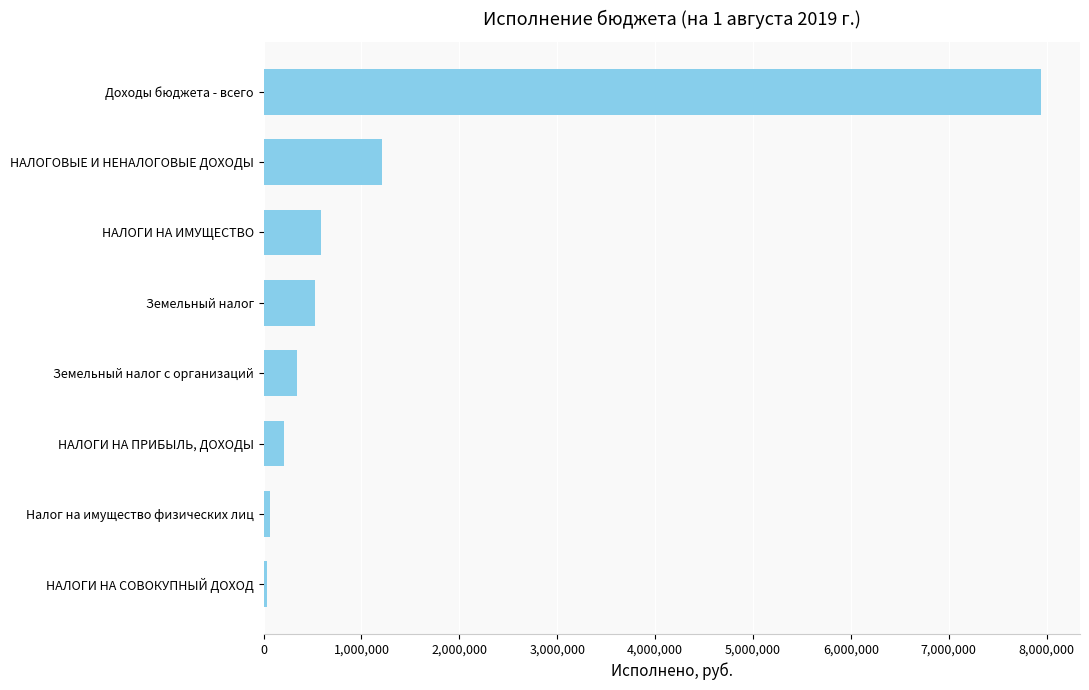

Are the bars grouped side by side (vs. stacked)?

No